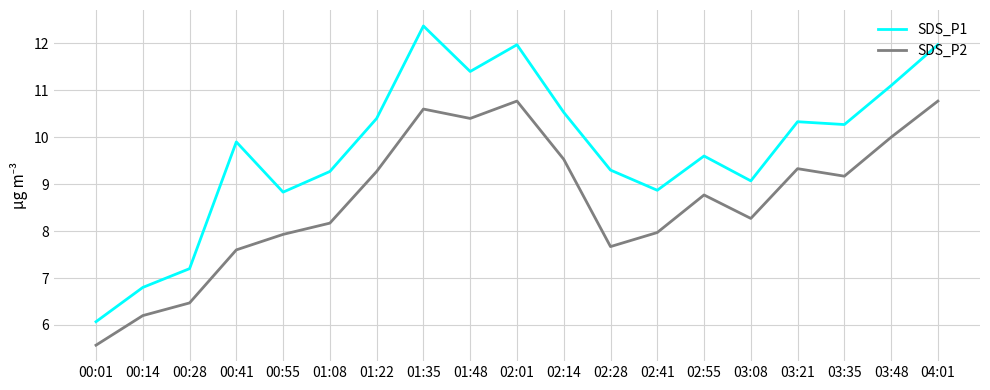

What is the difference between the highest and lowest values at 03:48?

1.1